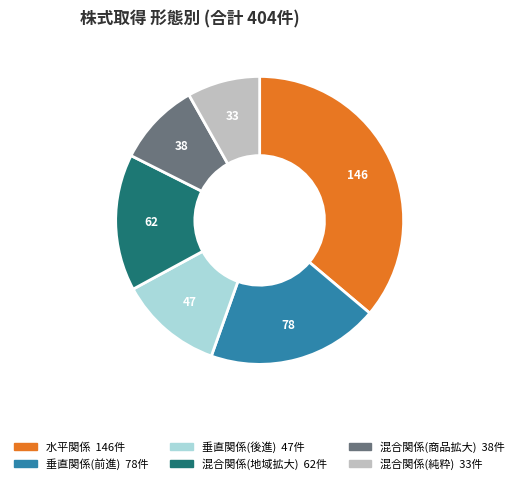

Does any single category account for the majority?

No